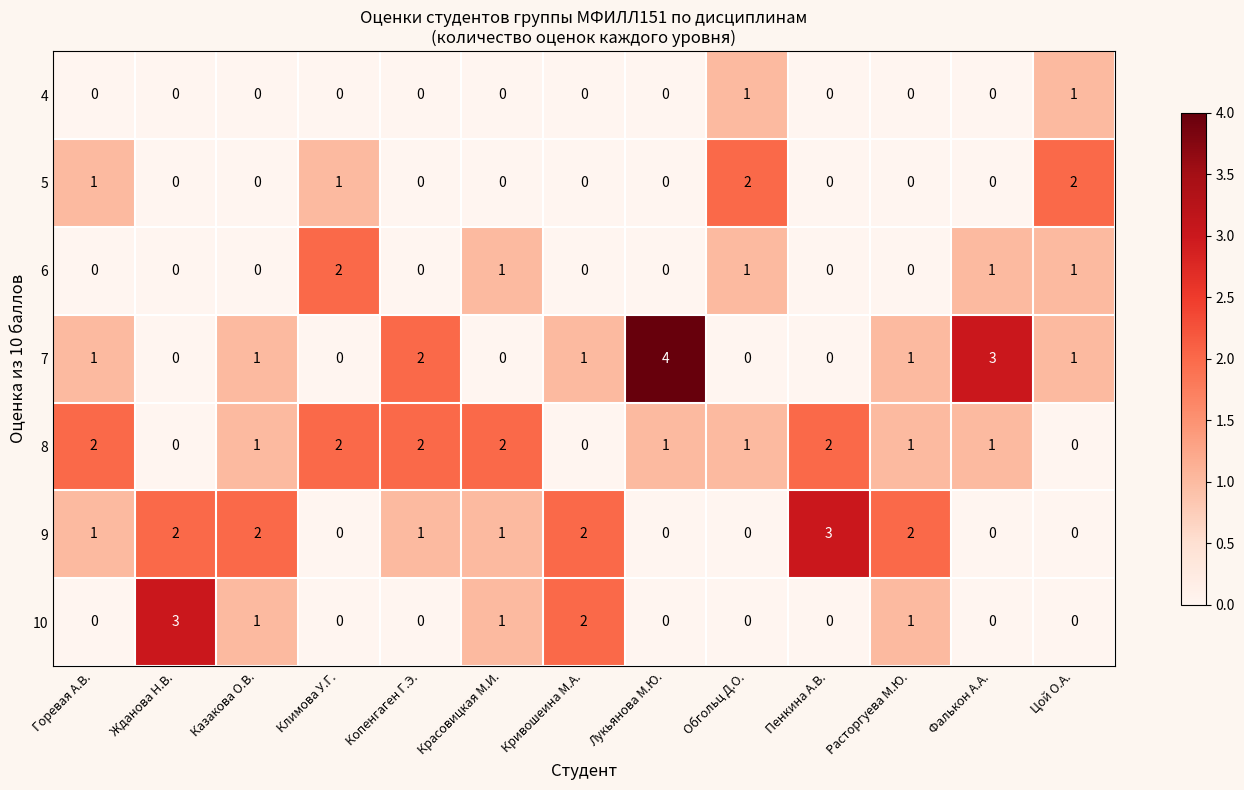

At how many categories does at least one series exceed 1?

13